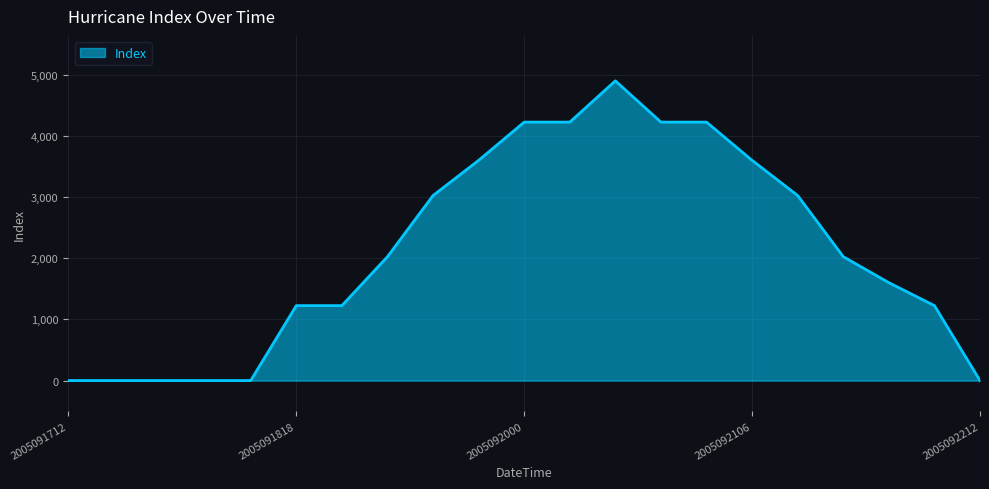

What is the maximum value shown in the chart?

4900